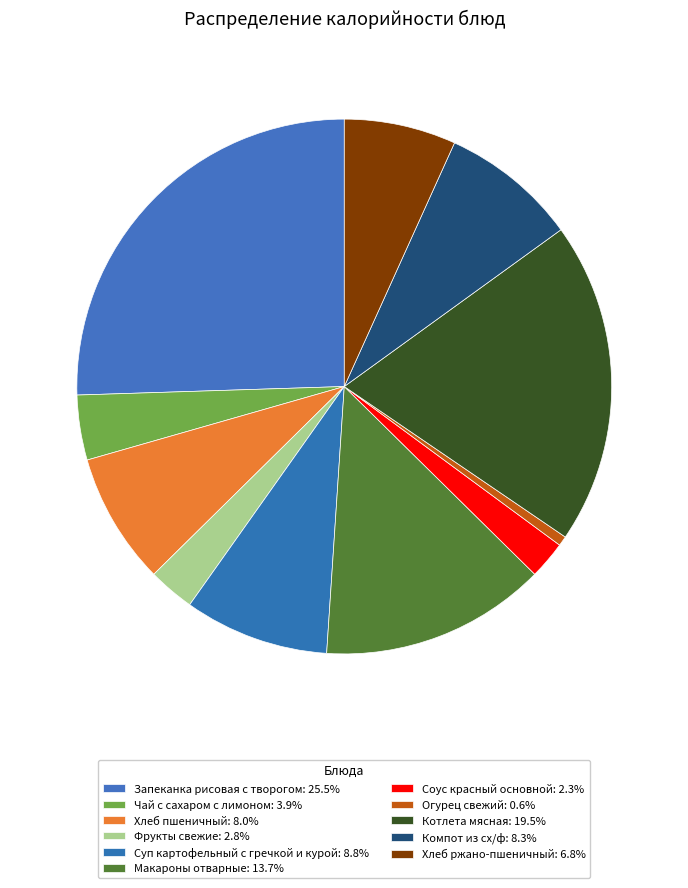

To the nearest percent, what percentage of the pie is Чай с сахаром с лимоном?

4%